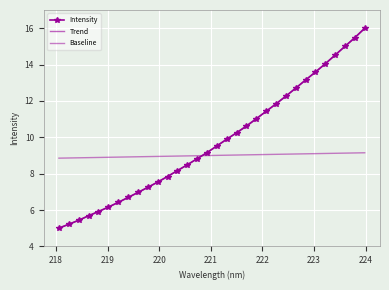

At which category does the chart reach its peak across all series?

223.9802